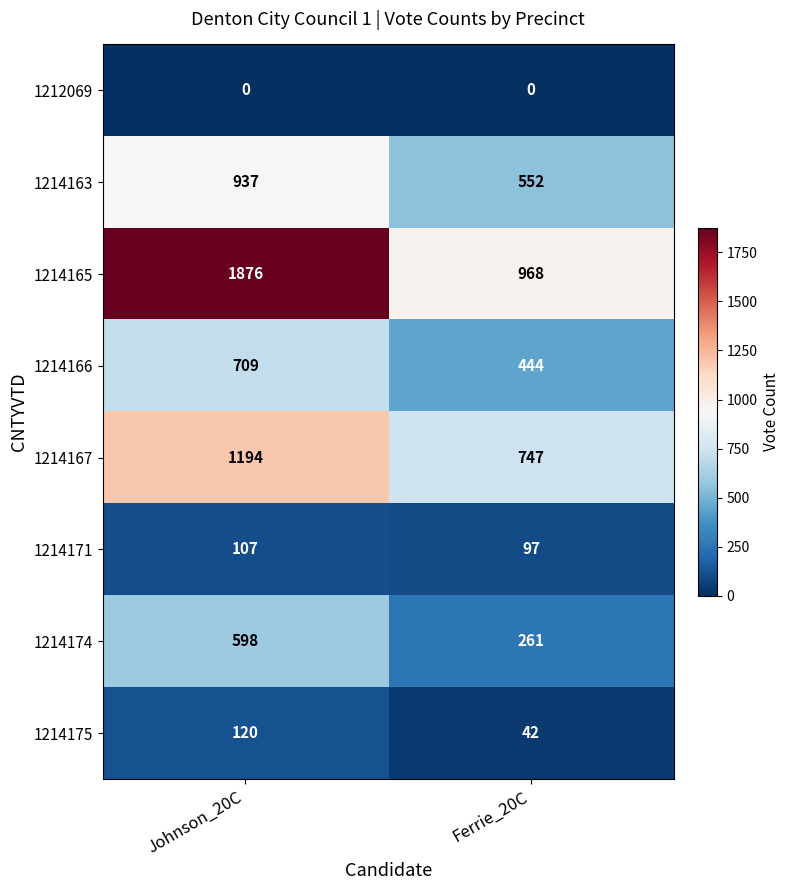

What is the sum of all 1214167 values?

1941